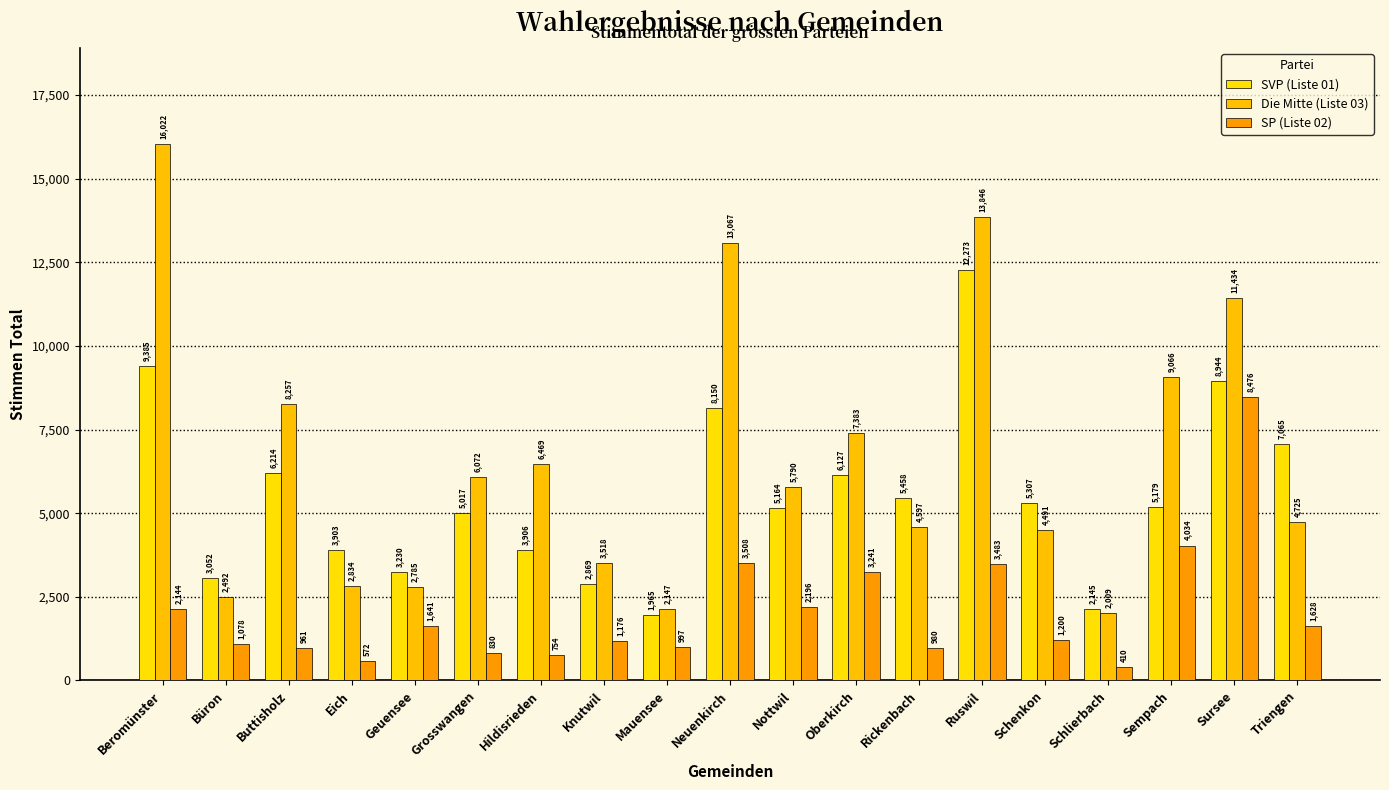

True or false: Die Mitte (Liste 03) has a value of 1984 at Triengen.

False